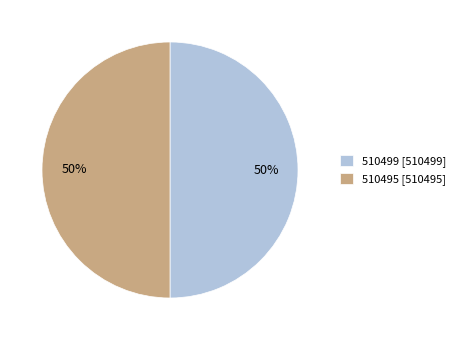

Combined, do 510499 and 510495 account for over 50%?

Yes